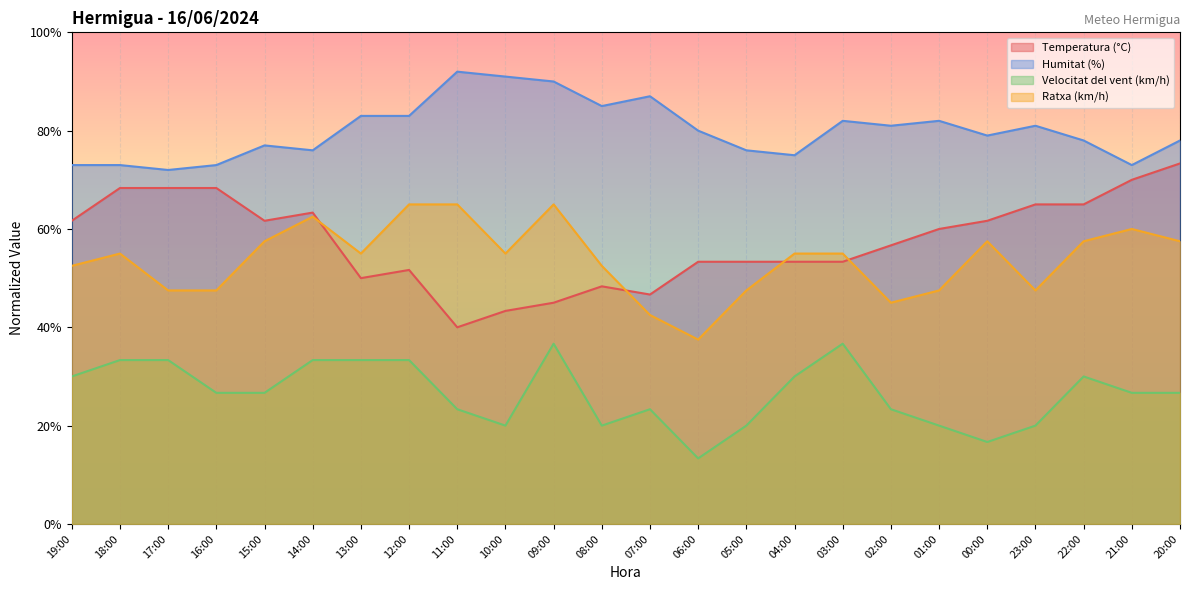

Is it true that Temperatura (°C) equals 18.9 at 17:00?

False